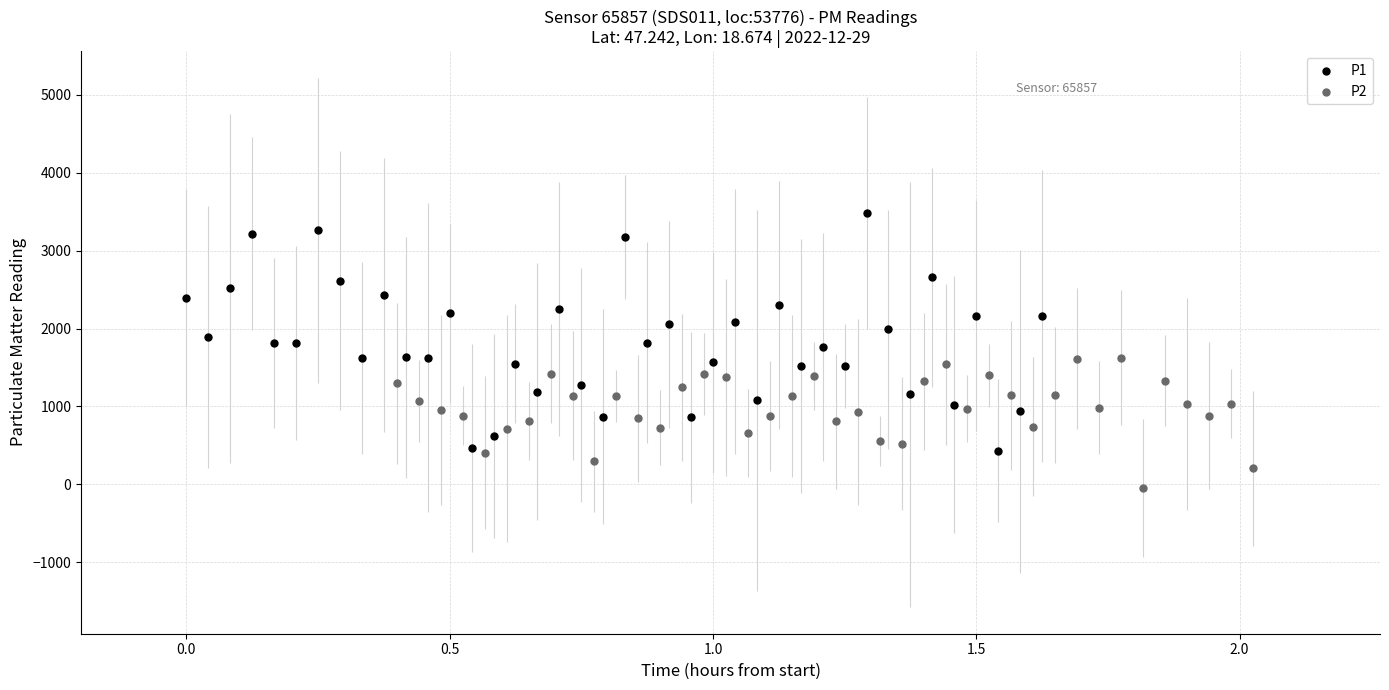

Which series has the largest Y range (max minus min)?

P1